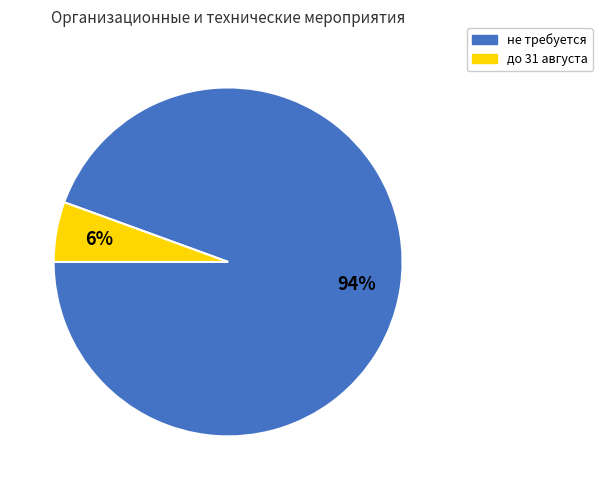

Rank the categories by value from highest to lowest.

не требуется, до 31 августа